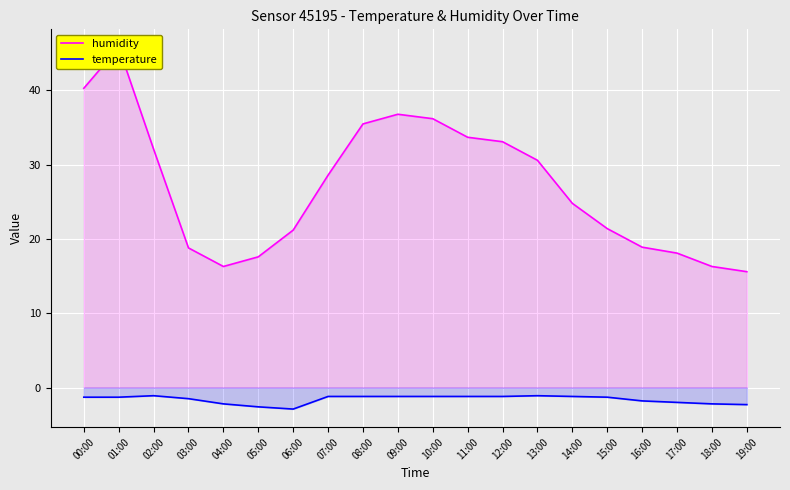

Where is the first local minimum for temperature?

06:00